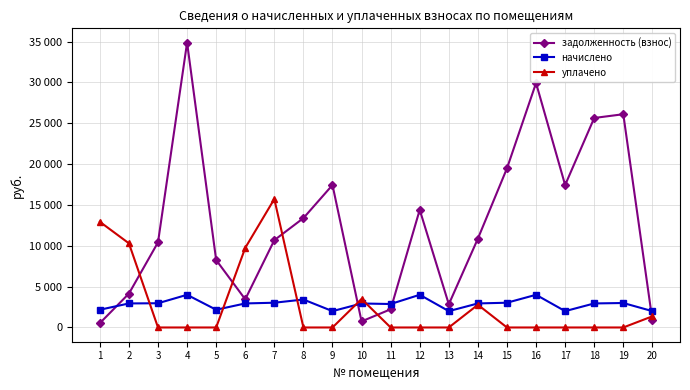

Is this an area chart (filled region under the line)?

No